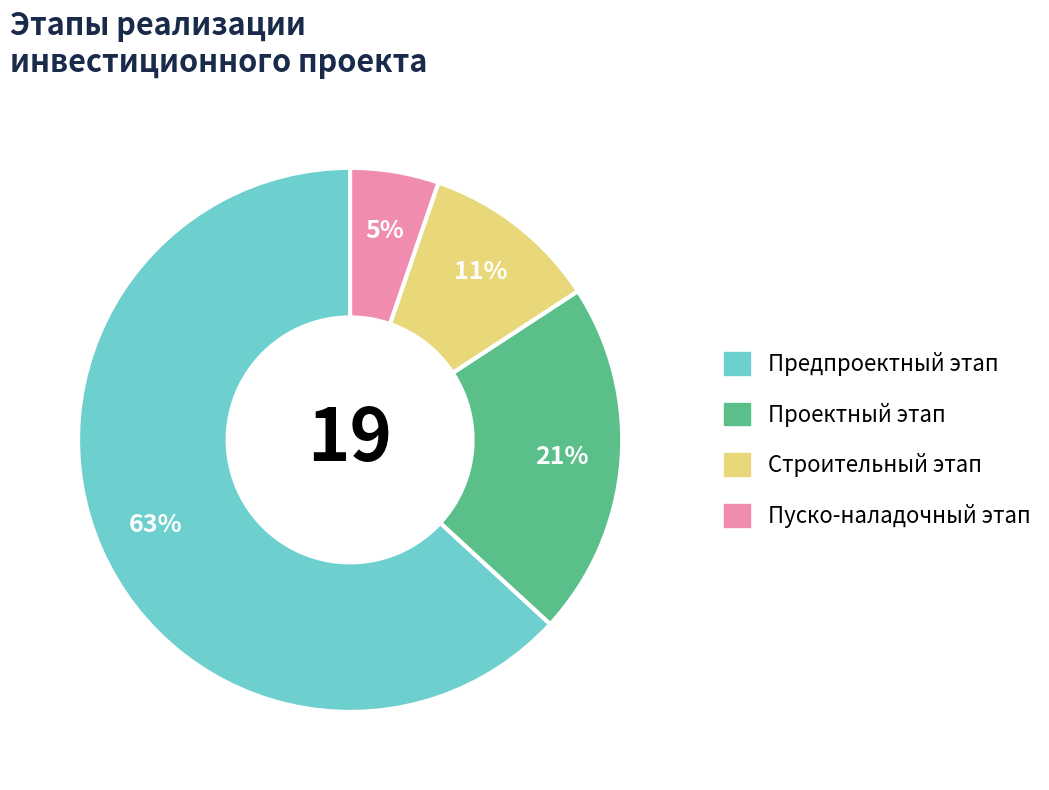

To the nearest percent, what is the difference between the largest and smallest slice percentages?

58%